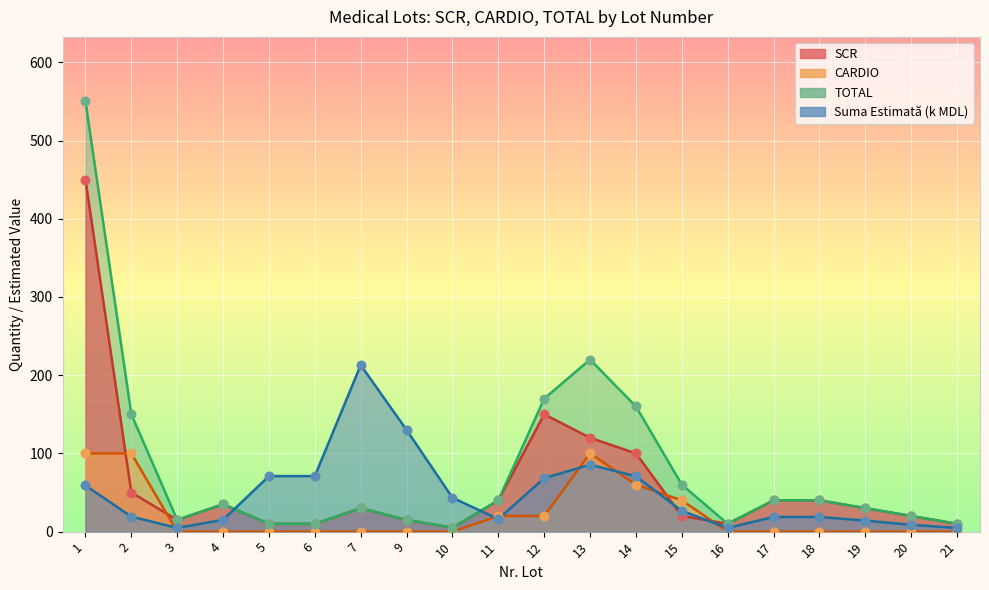

What are all the series names shown in the legend?

SCR, CARDIO, TOTAL, Suma Estimata